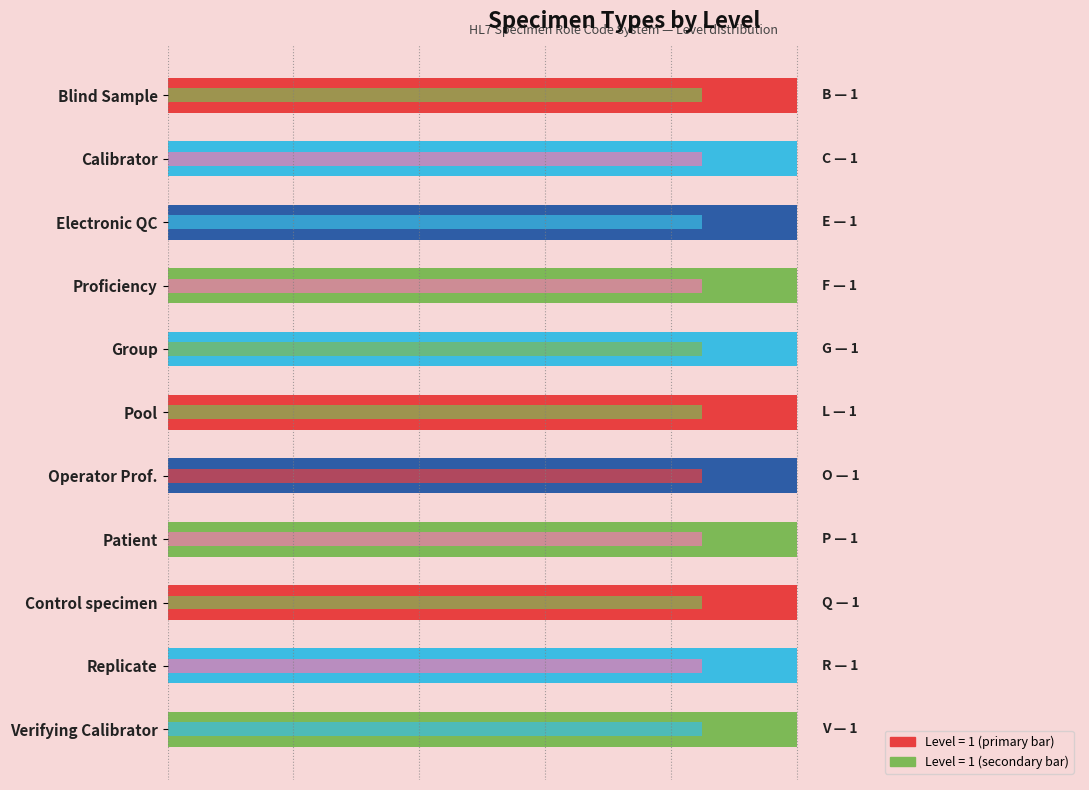

Is the value of Level (secondary) at 4 greater than the value of Level at 3?

No